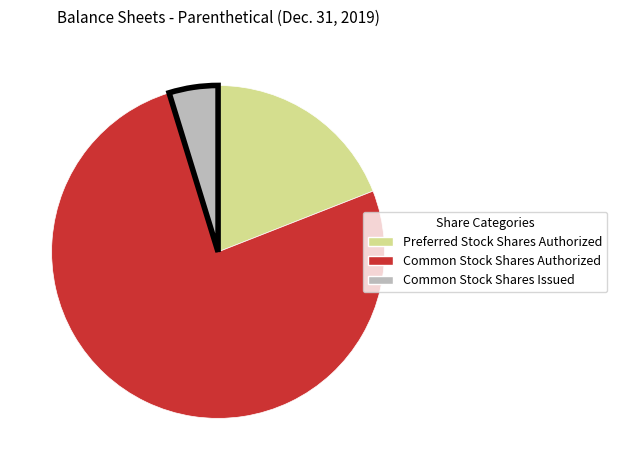

True or false: Common Stock Shares Authorized accounts for 65% of the total.

False